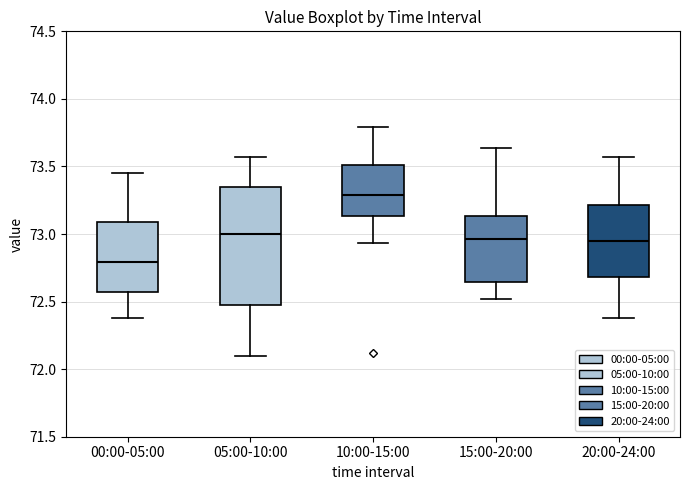

Comparing the boxes themselves (not the whiskers), which one is the tallest?

05:00-10:00